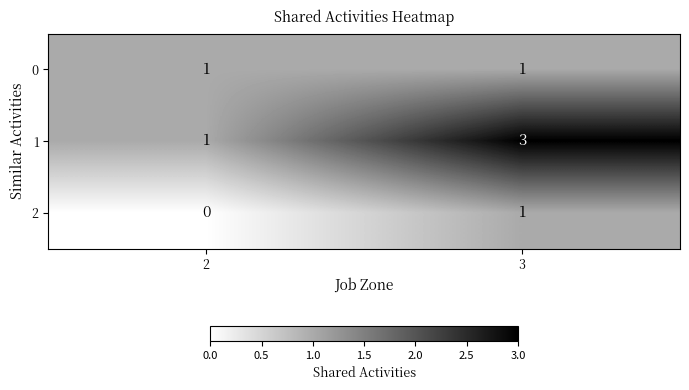

Is it true that 0 equals 1 at 3?

True